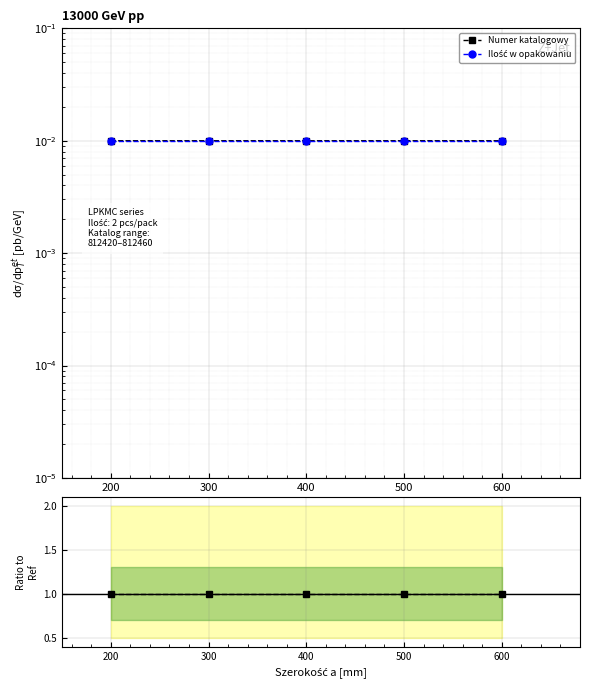

True or false: Ilość w opakowaniu has more than 2 interior local peaks.

False